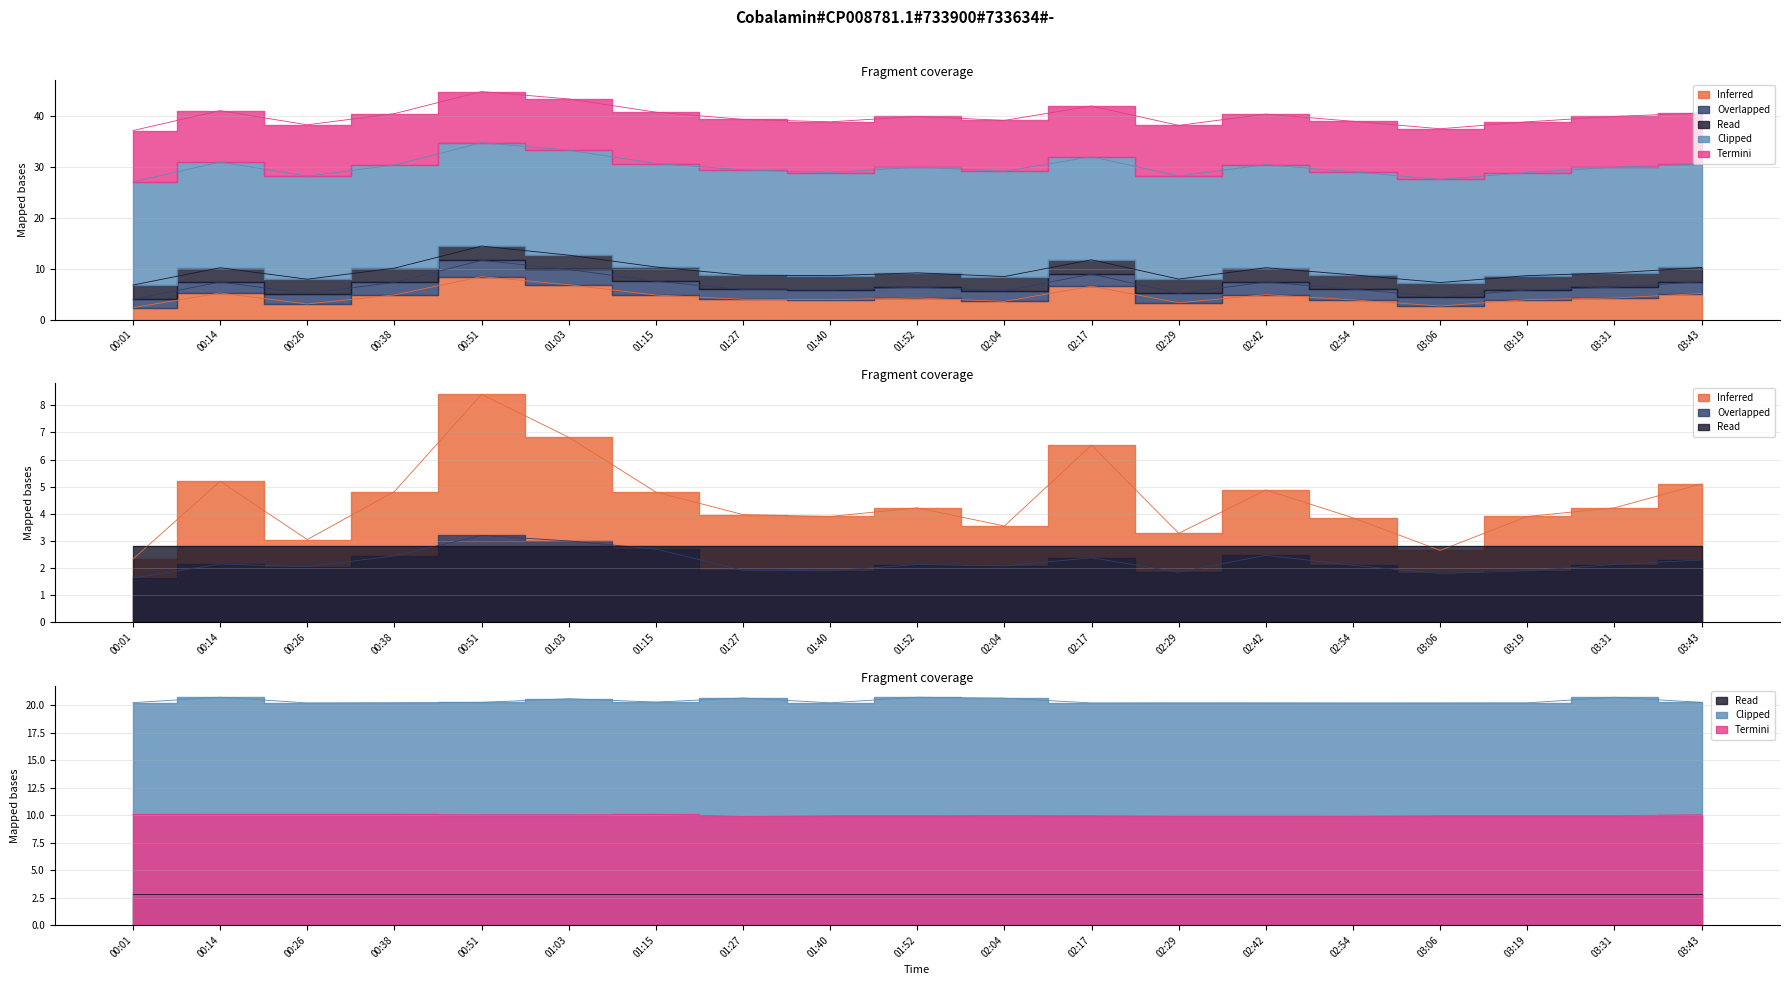

The value of SDS_P1 at 03:06 is 2.6. True or false?

True